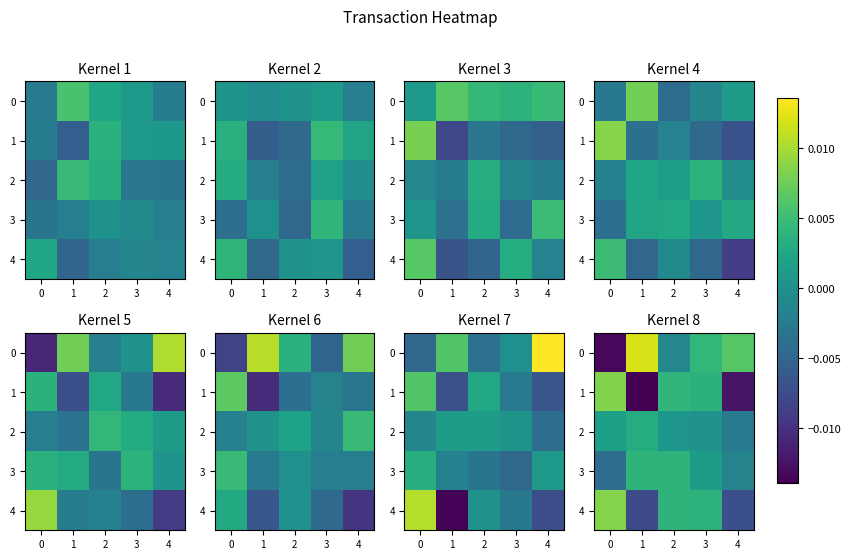

How many series are shown in this chart?

5